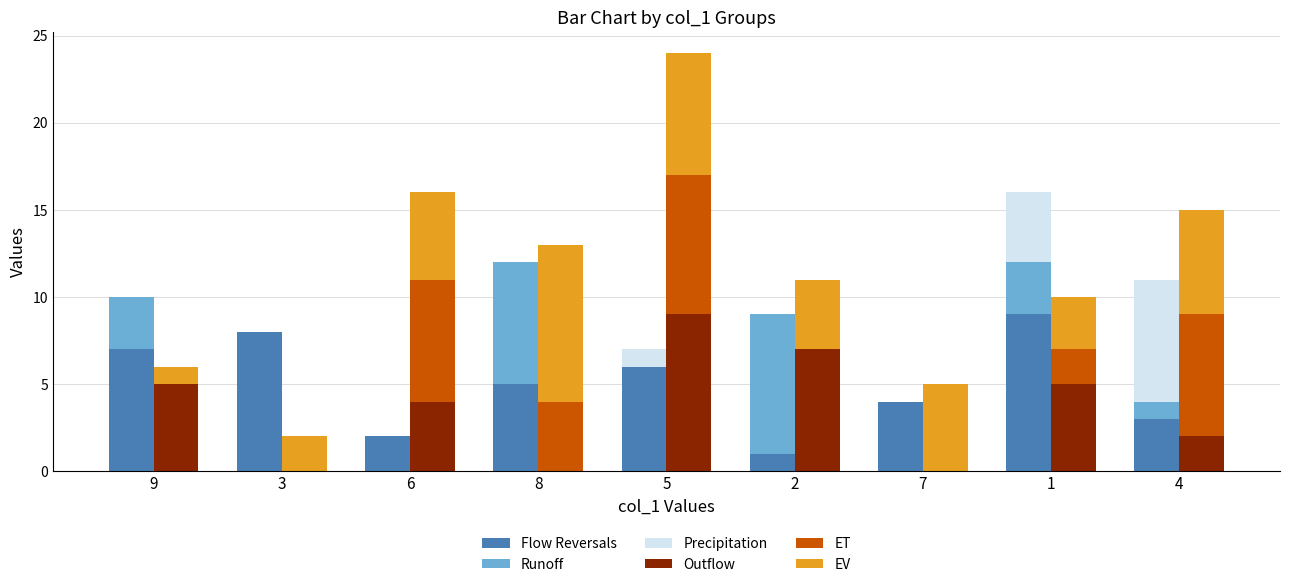

How many positive values does the Runoff series have?

5